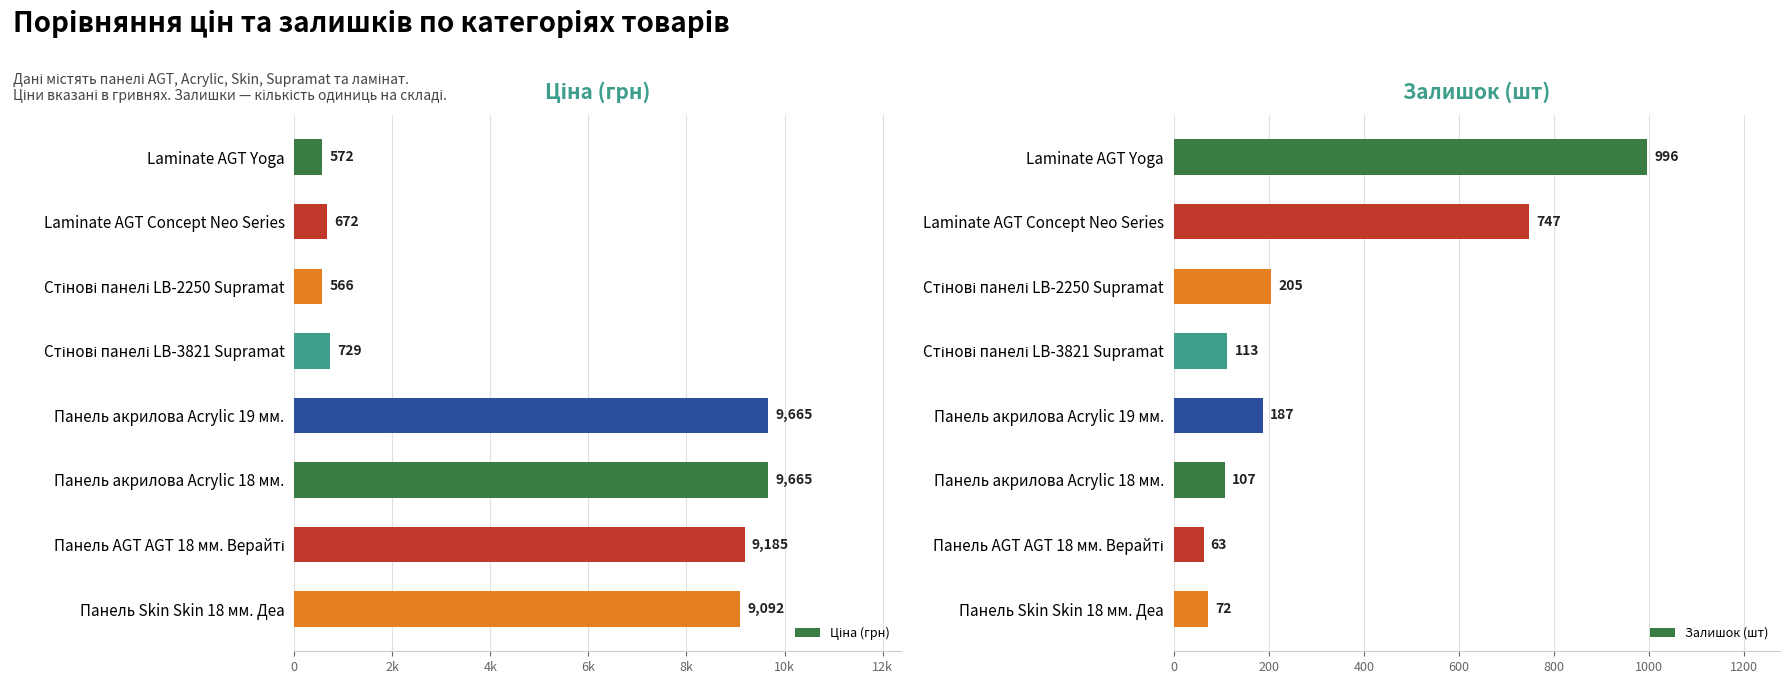

What is the highest value of the Залишок (шт) series?

996